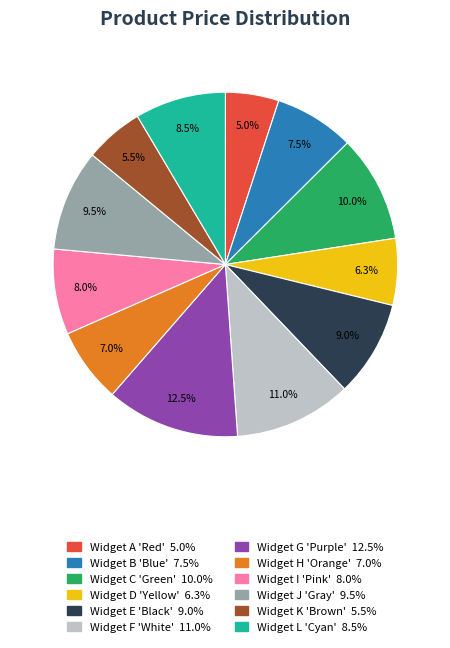

To the nearest percent, what is the average slice percentage?

8%